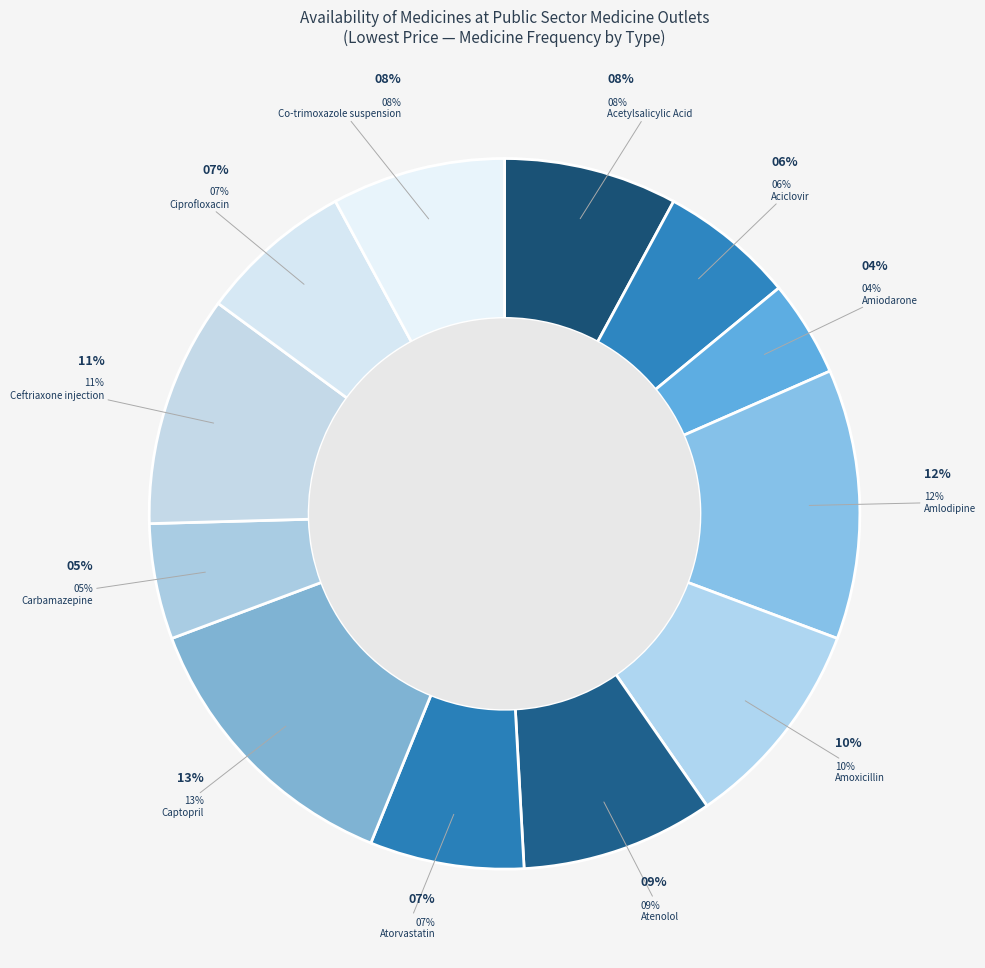

Rank the categories by value from lowest to highest.

Amiodarone, Carbamazepine, Aciclovir, Atorvastatin, Ciprofloxacin, Acetylsalicylic Acid, Co-trimoxazole suspension, Atenolol, Amoxicillin, Ceftriaxone injection, Amlodipine, Captopril